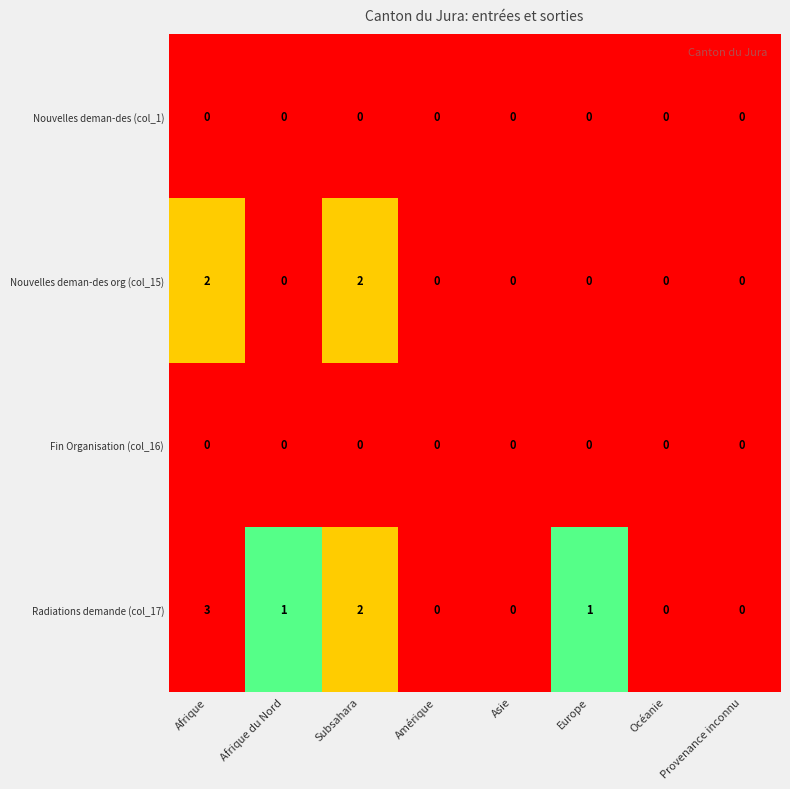

Which series changed the most between Amérique and Europe?

Radiations demande (col_17)